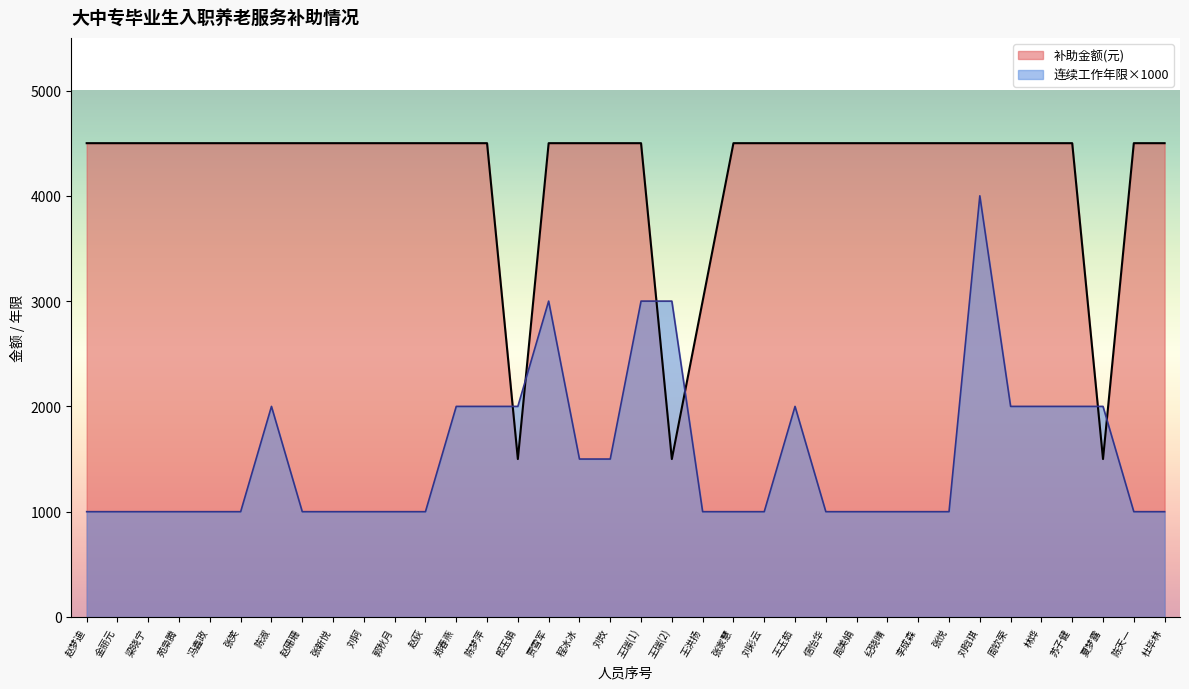

Which category has the lowest value in the 补助金额(元) series?

郎玉娟